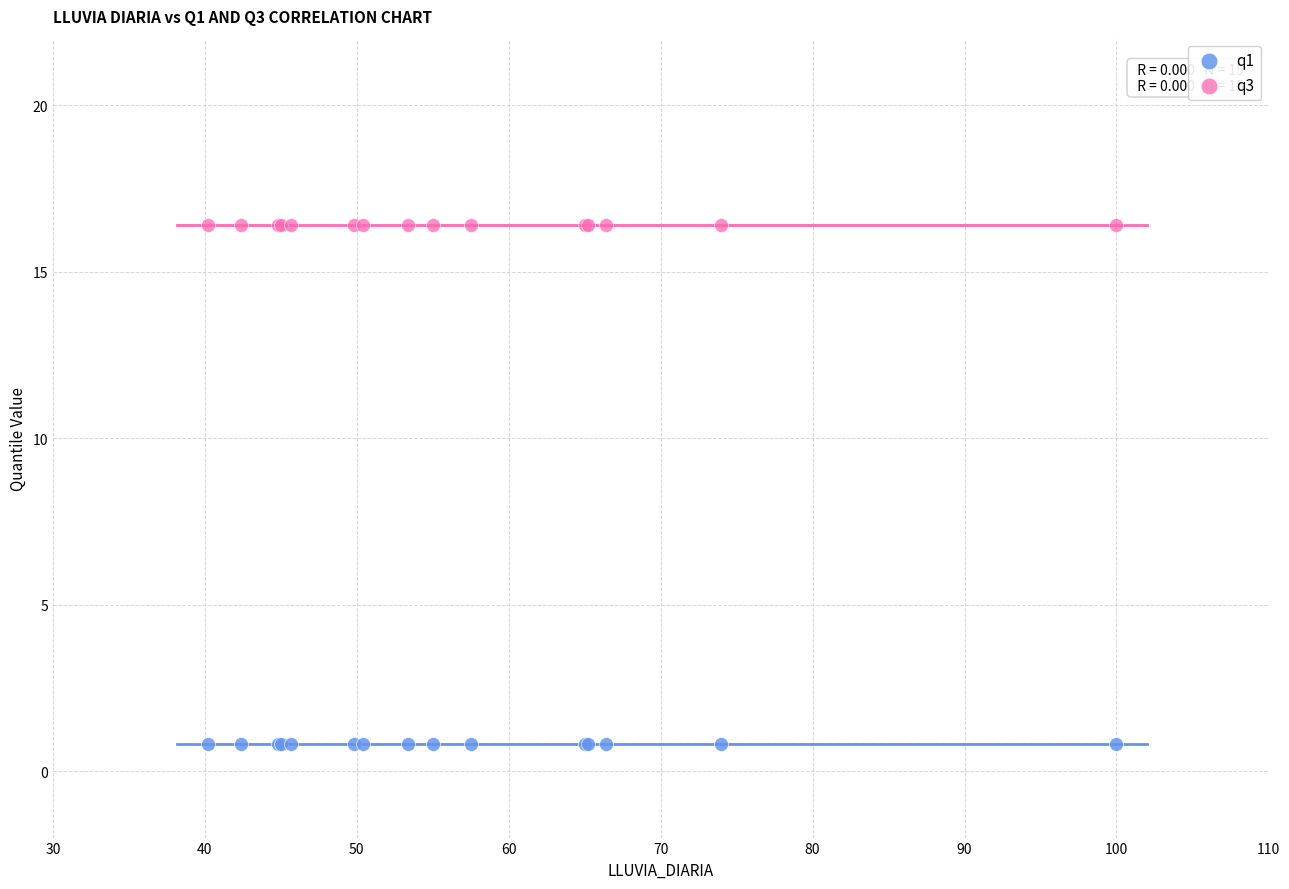

Which series reaches the maximum Y coordinate?

q3